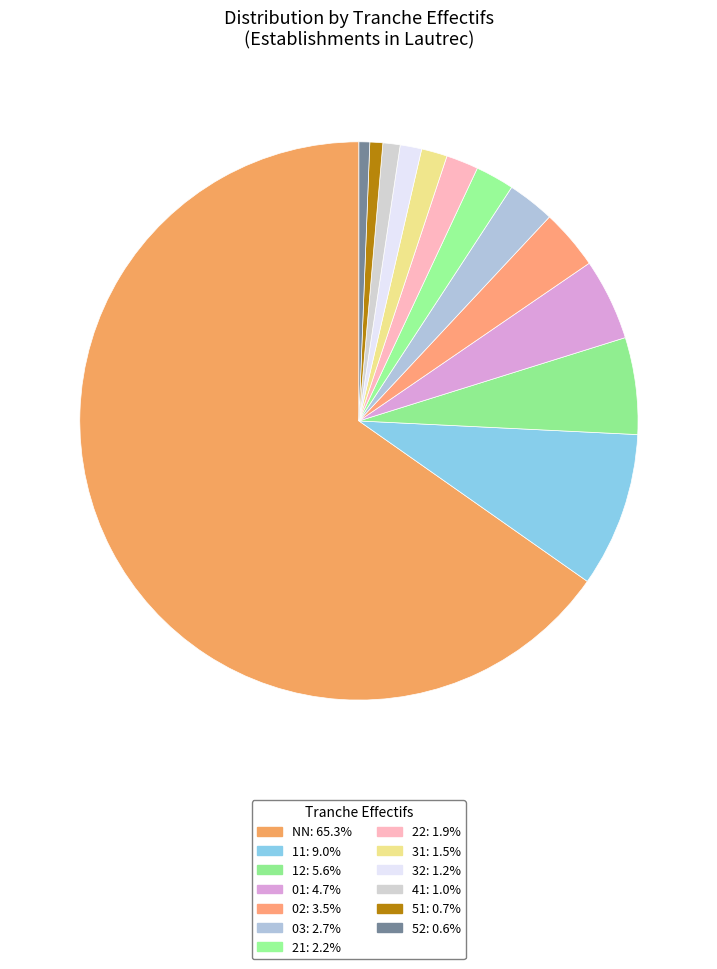

Which slice is the largest?

NN